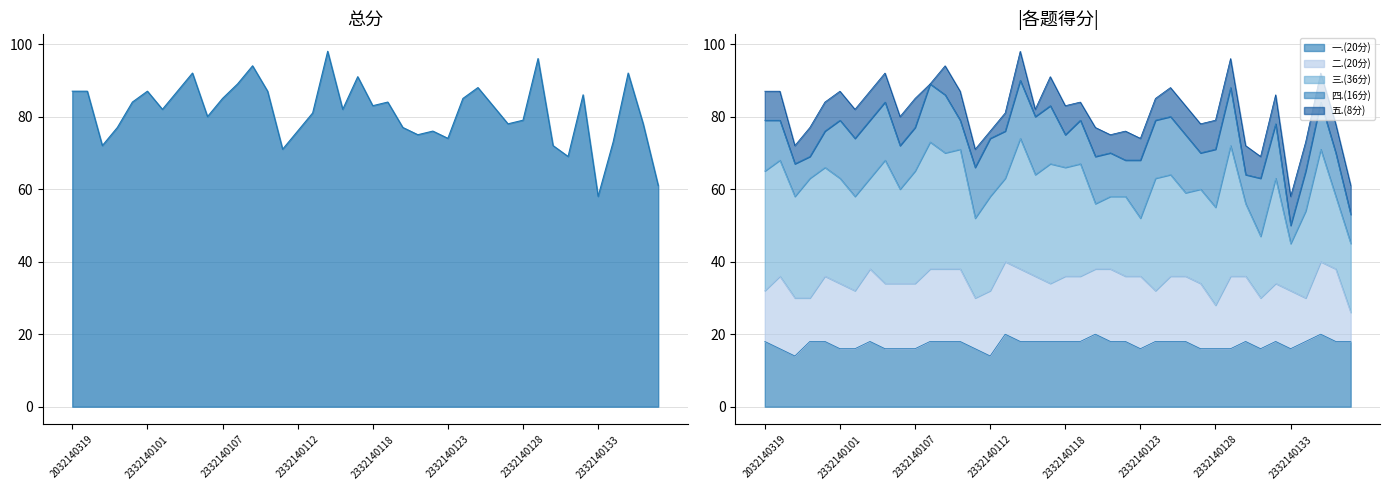

What is the value of the 一.(20分) point at the 3rd from the left?

14